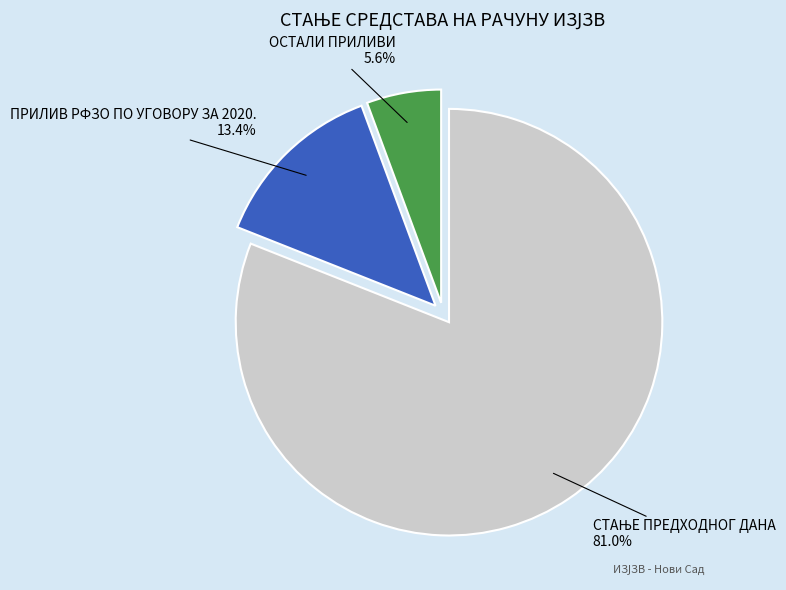

To the nearest percent, what is the average slice percentage?

33%